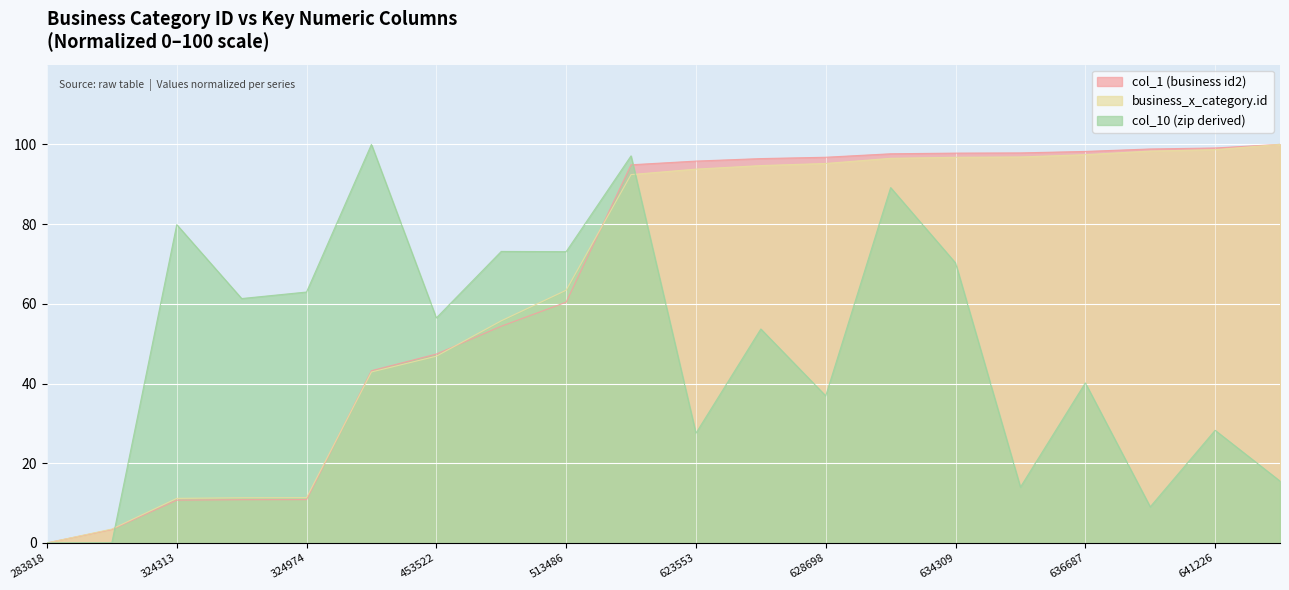

What is the difference between the maximum and minimum values in the business_x_category.id series?

100.0